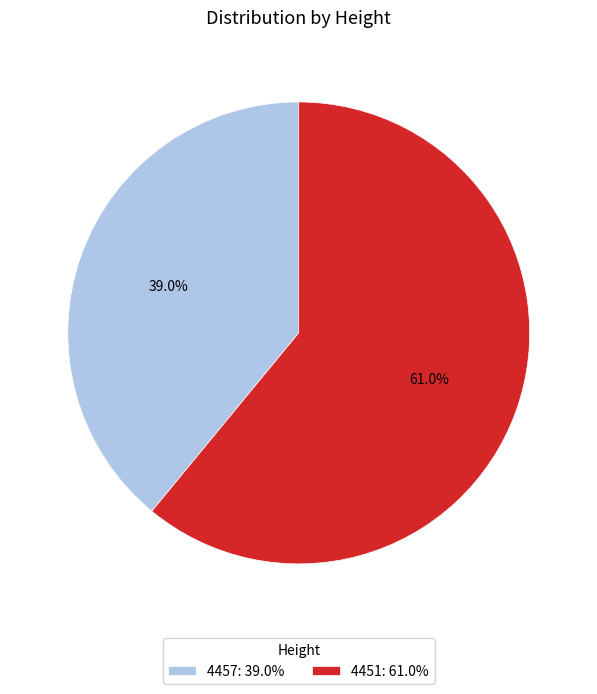

What percentage is the 4457 slice, to the nearest percent?

39%